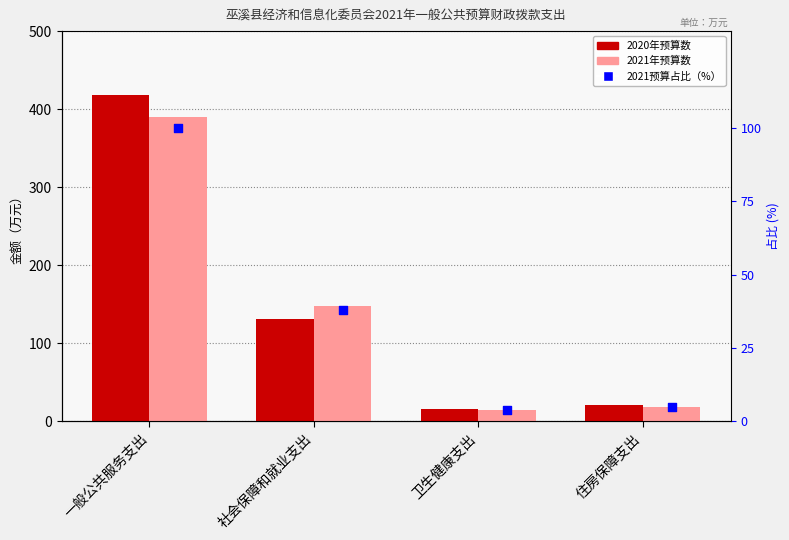

Is the value of 2021年预算数 at 卫生健康支出 greater than the value of 2020年预算数 at 一般公共服务支出?

No